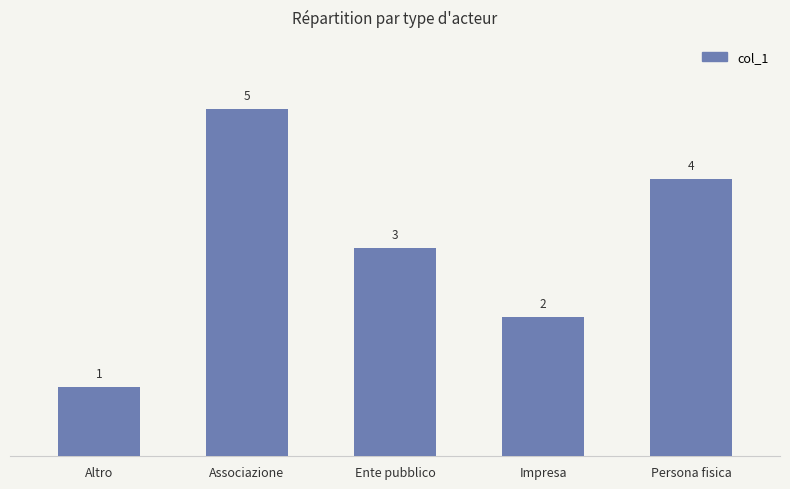

Does the chart contain any negative values?

No